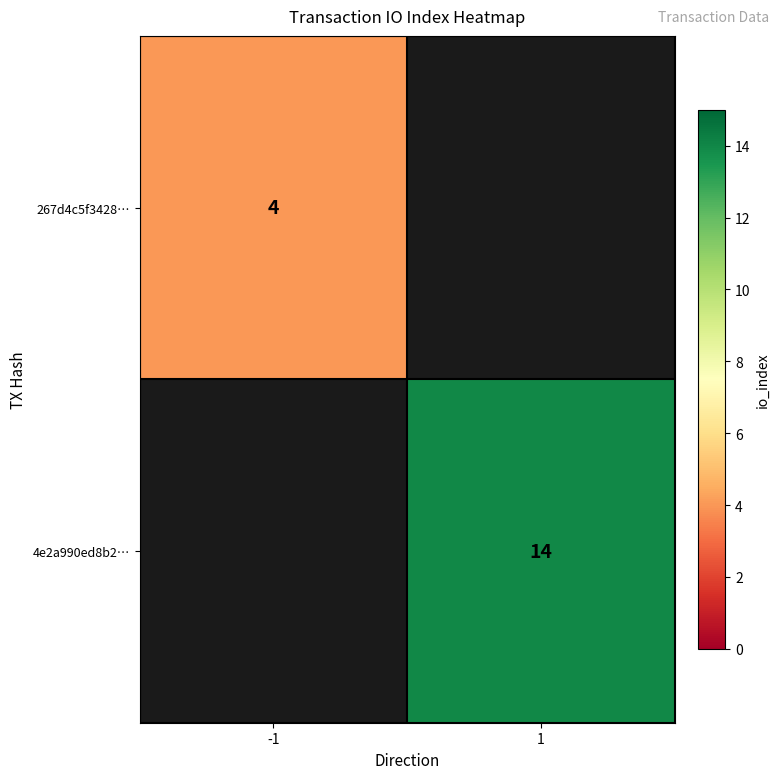

The value of 267d4c5f3428… at -1 is 4. True or false?

True